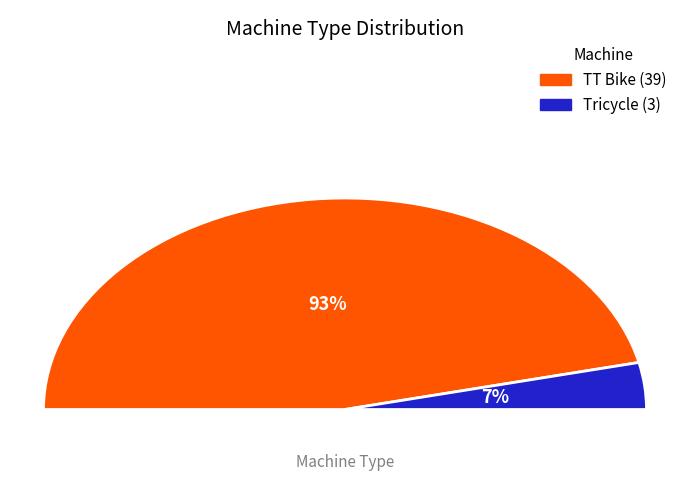

To the nearest percent, what portion does TT Bike represent?

93%